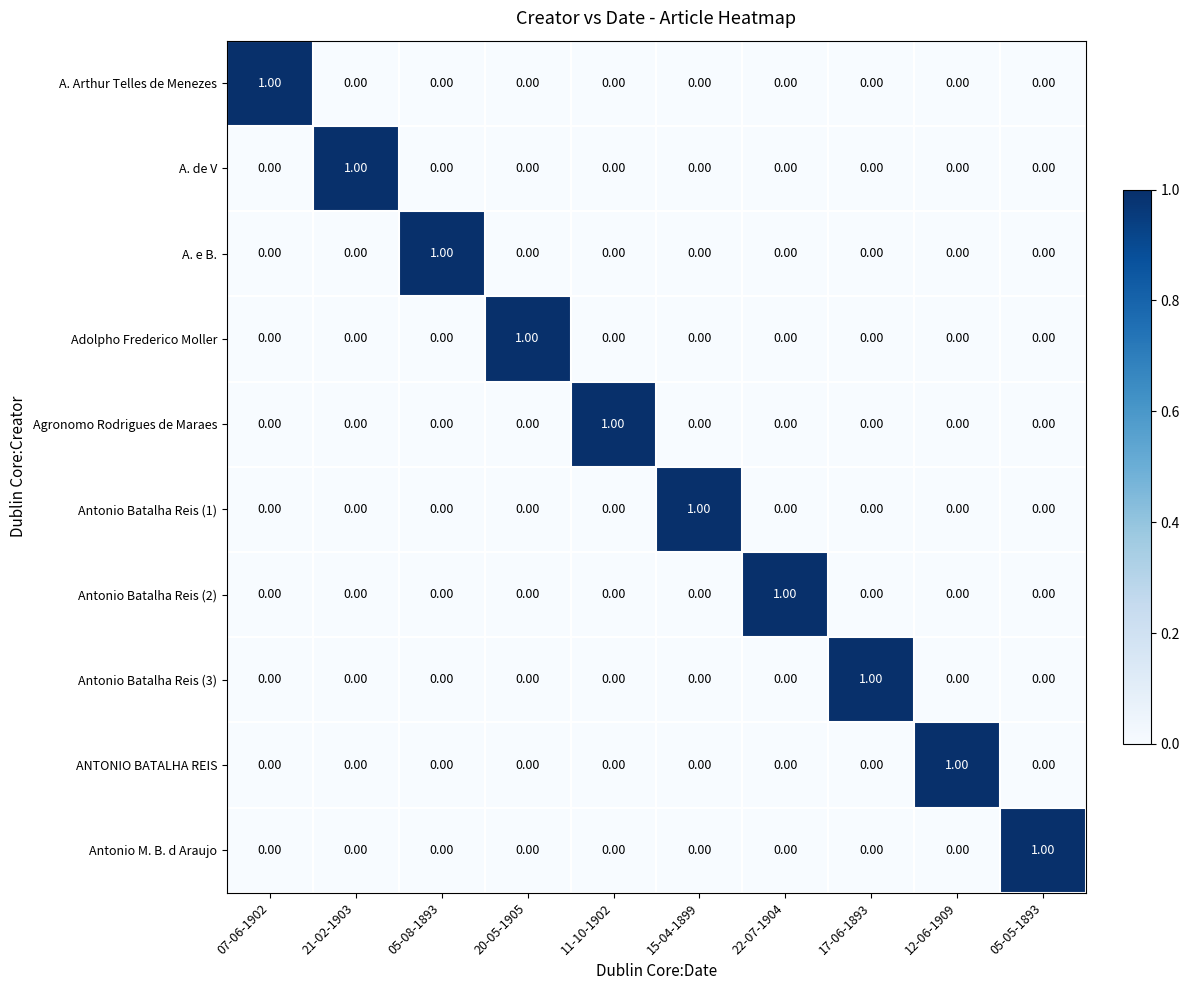

Is the value of A. Arthur Telles de Menezes at 12-06-1909 greater than the value of Antonio M. B. d Araujo at 05-05-1893?

No